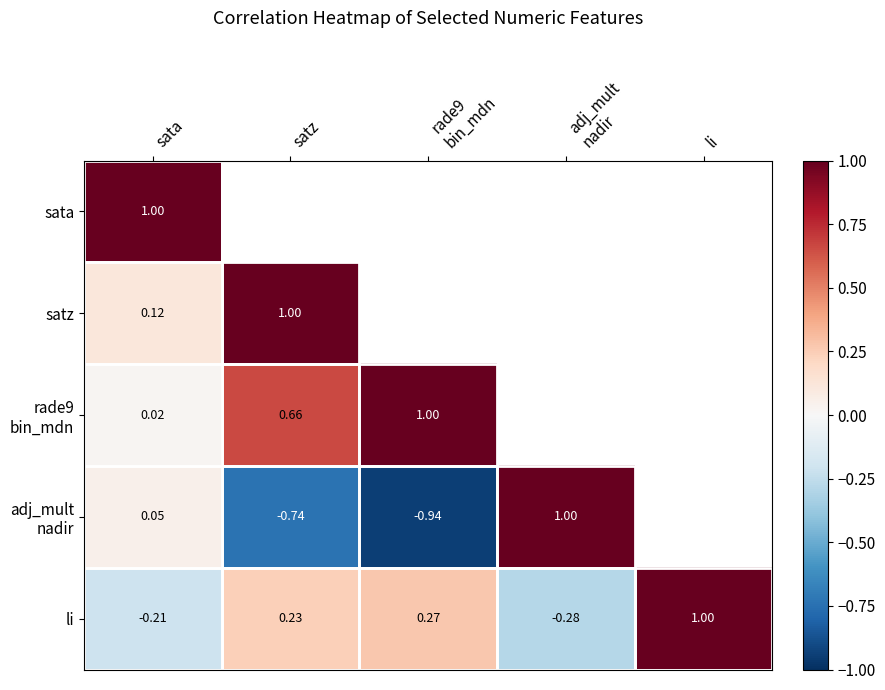

At which label is li closest to 0?

sata